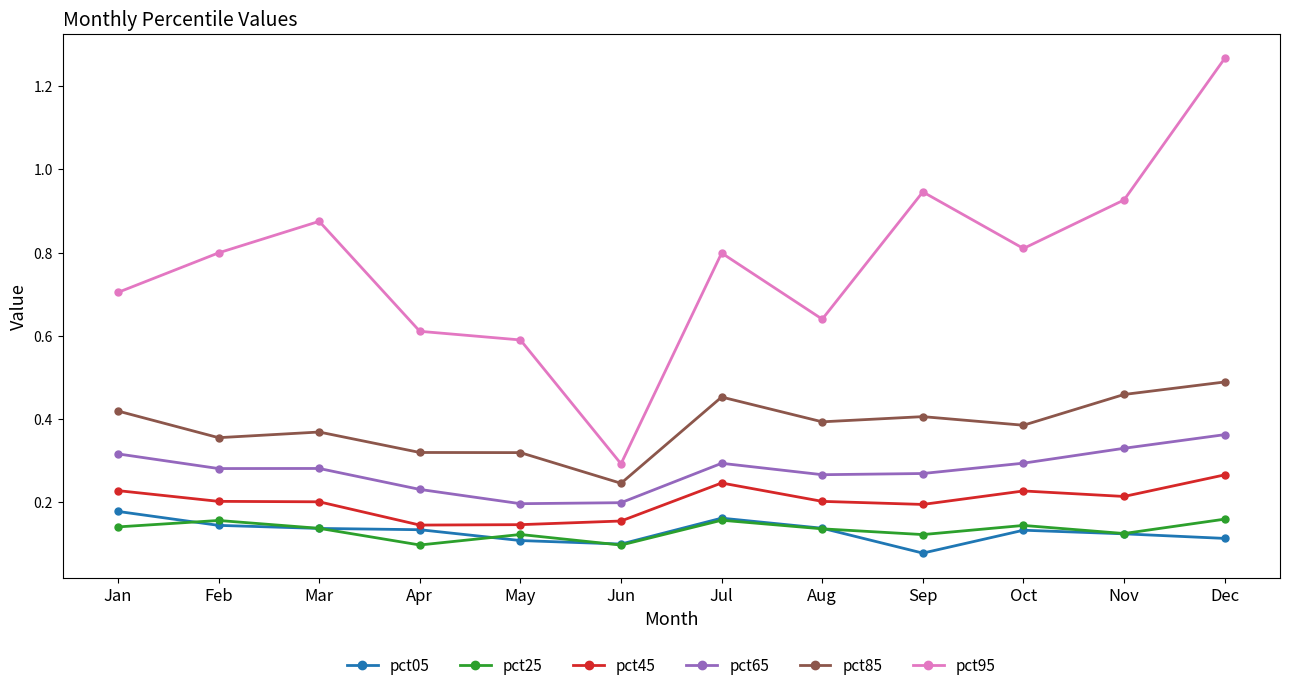

Which series has the widest spread of values?

pct95